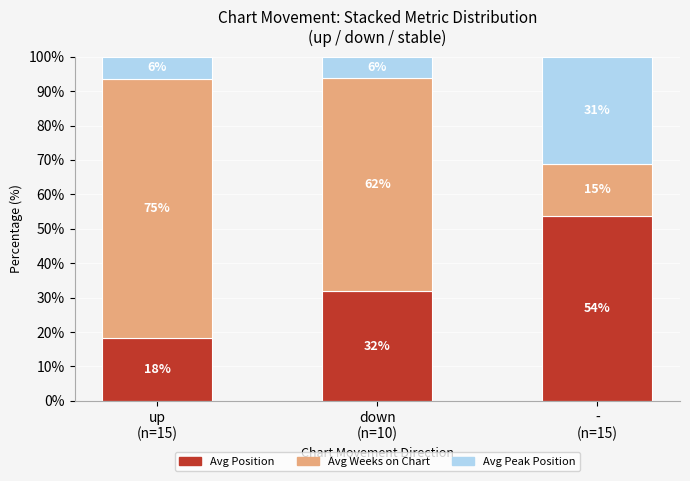

Are the bars grouped side by side (vs. stacked)?

No